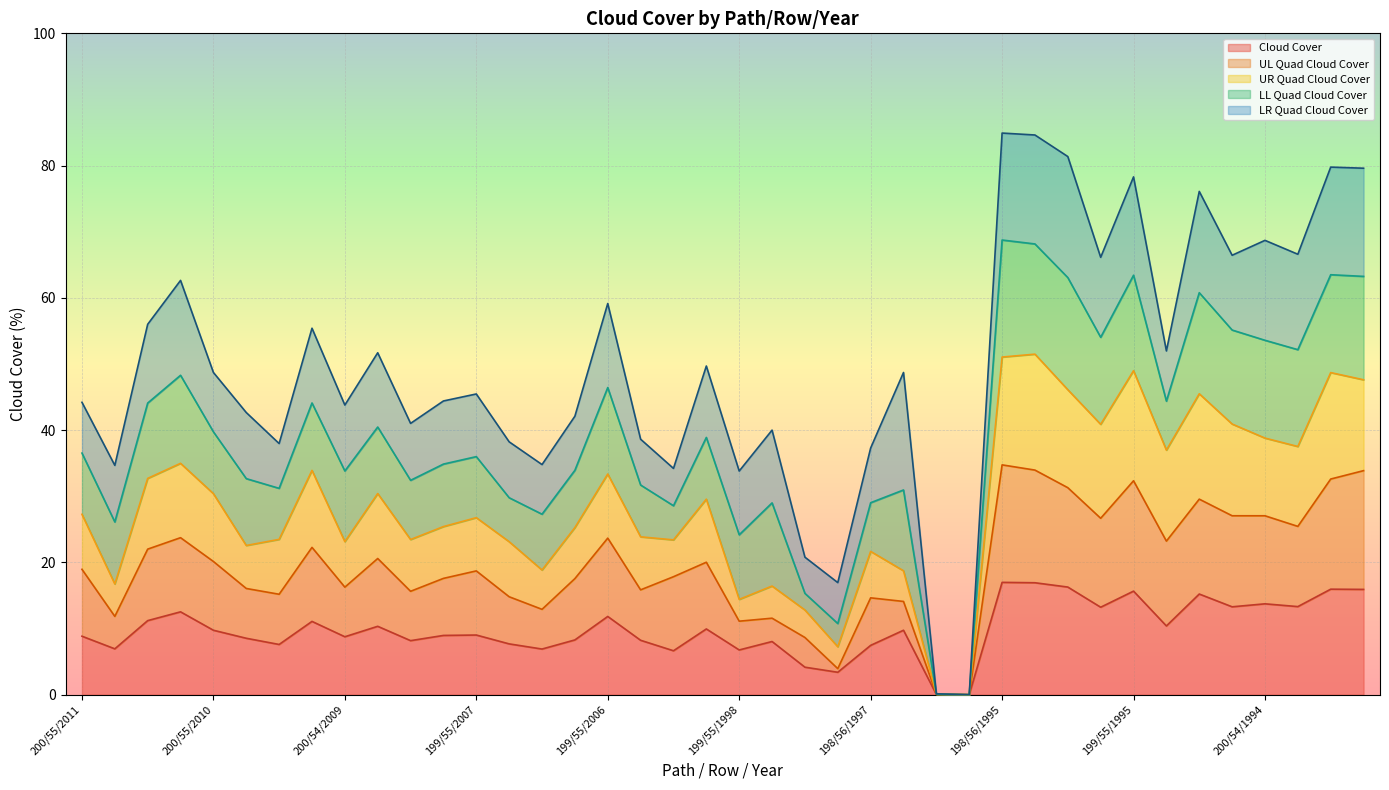

What is the total value across all series at 199/55/2006?

59.1